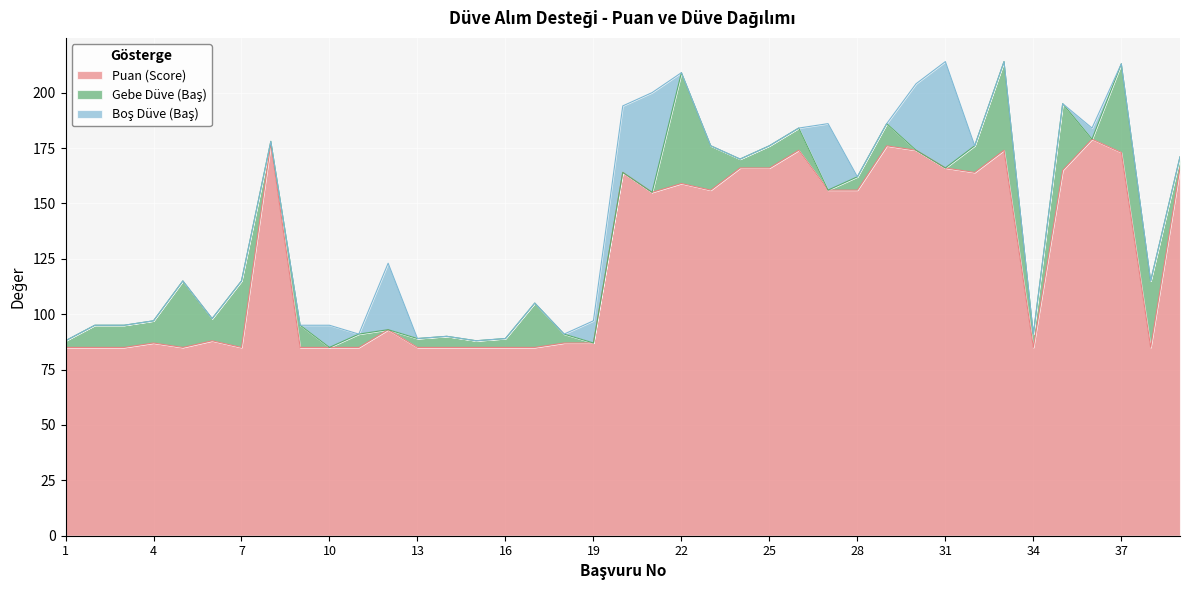

What is the total value across all series at 12?

123